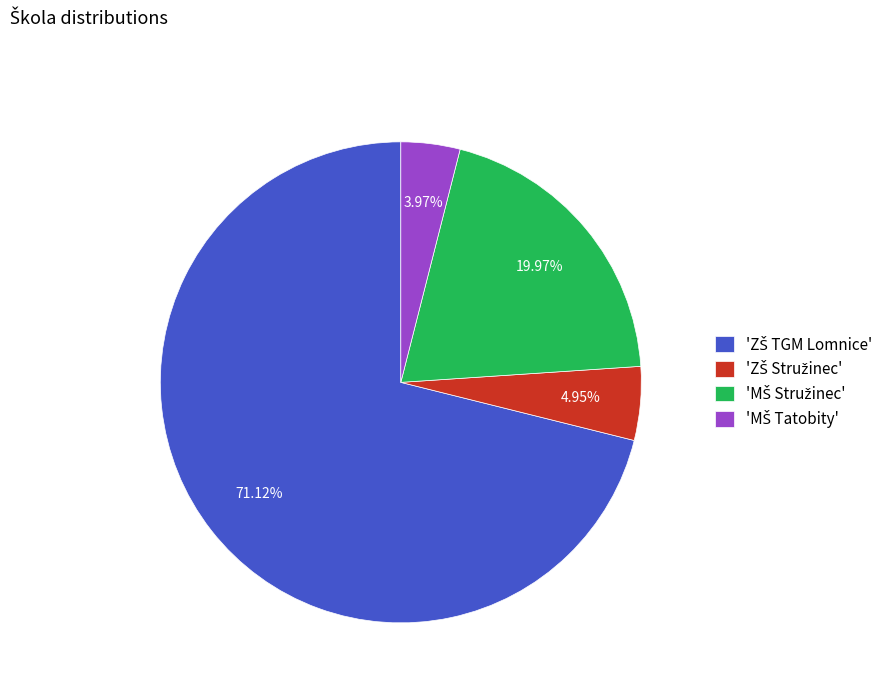

Is there a majority slice in this chart?

Yes